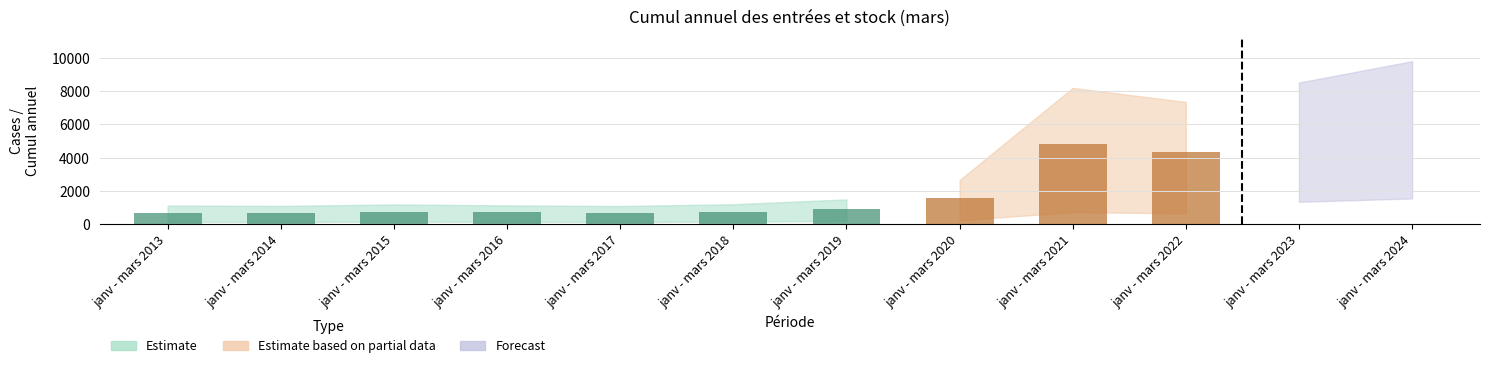

Where is the data nearest to the value 2917?

janv - mars 2020